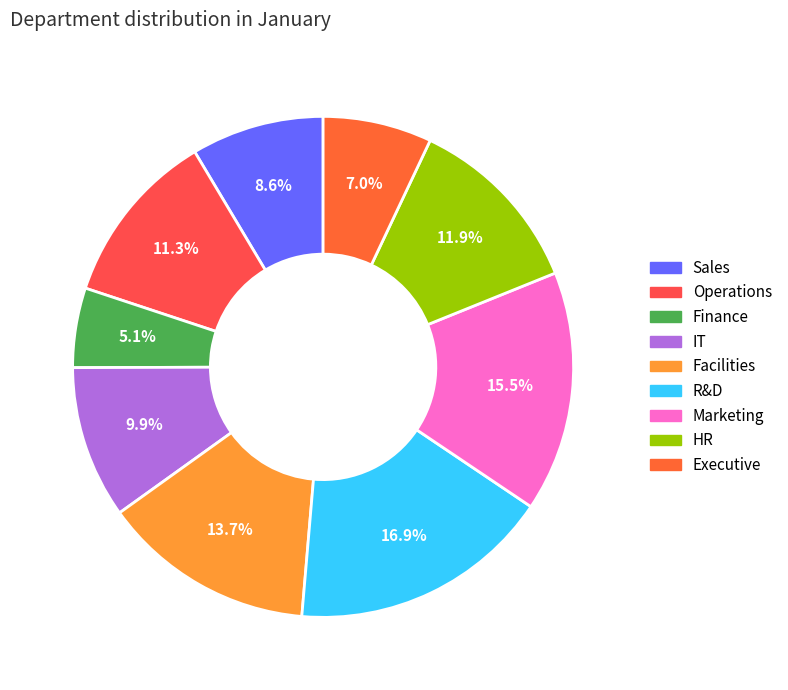

Does any single category account for the majority?

No